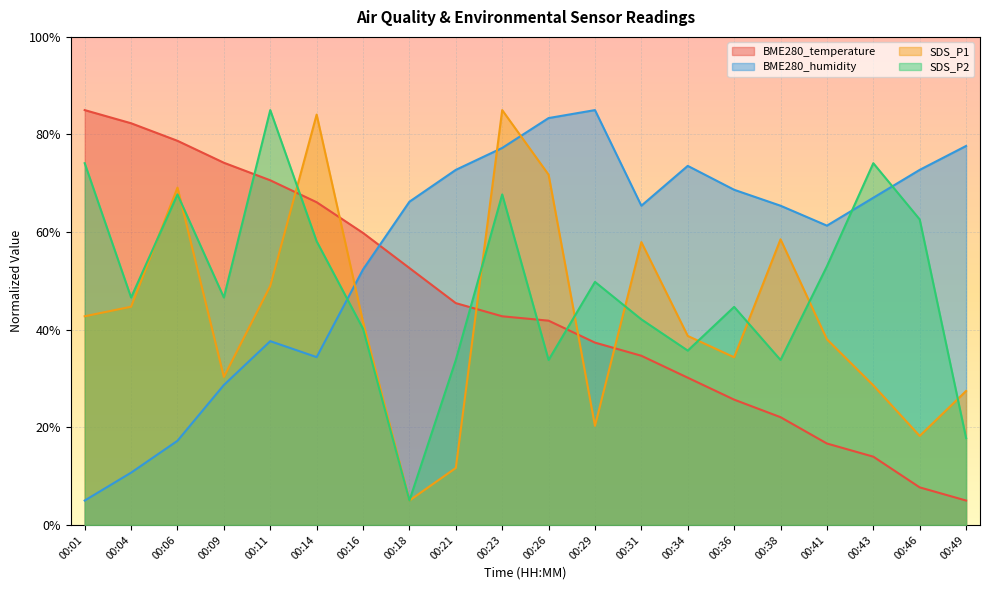

Reading left to right, transcribe all the data shown in this chart.

BME280_temperature: 85.0	82.3	78.7	74.2	70.6	66.1	59.8	52.6	45.4	42.8	41.9	37.4	34.7	30.2	25.7	22.1	16.7	14.0	7.7	5.0
BME280_humidity: 5.0	10.7	17.2	28.7	37.7	34.4	52.3	66.2	72.8	77.2	83.4	85.0	65.4	73.6	68.7	65.4	61.3	67.0	72.8	77.7
SDS_P1: 42.8	44.7	69.1	30.3	49.0	84.1	41.6	5.0	11.7	85.0	71.8	20.3	57.9	38.7	34.4	58.5	38.0	28.6	18.2	27.4
SDS_P2: 74.1	46.6	67.7	46.6	85.0	58.1	40.2	5.0	33.8	67.7	33.8	49.8	42.1	35.7	44.7	33.8	53.0	74.1	62.6	17.8